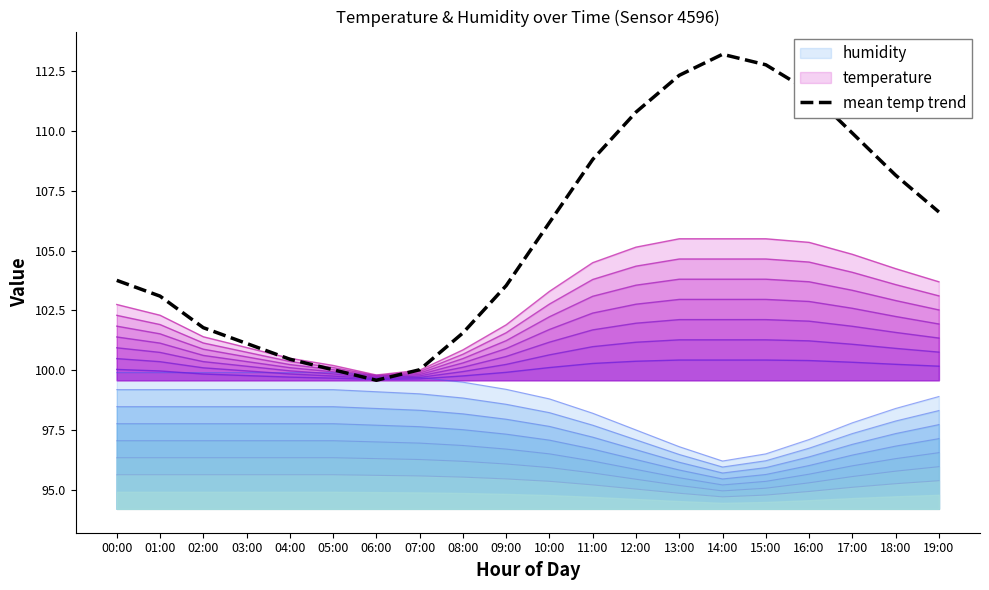

Does the chart have visible grid lines?

No